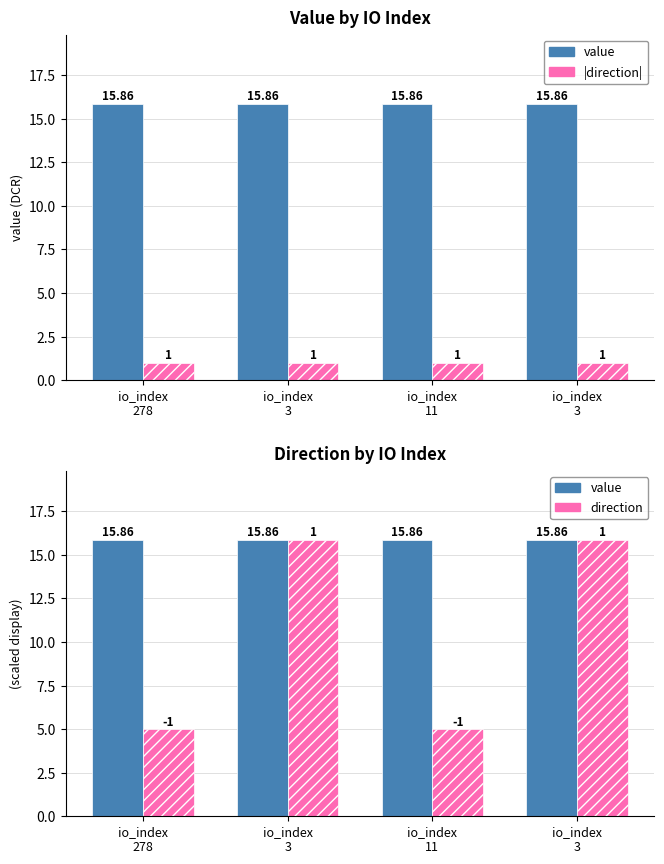

Which series has the largest total across all categories?

value